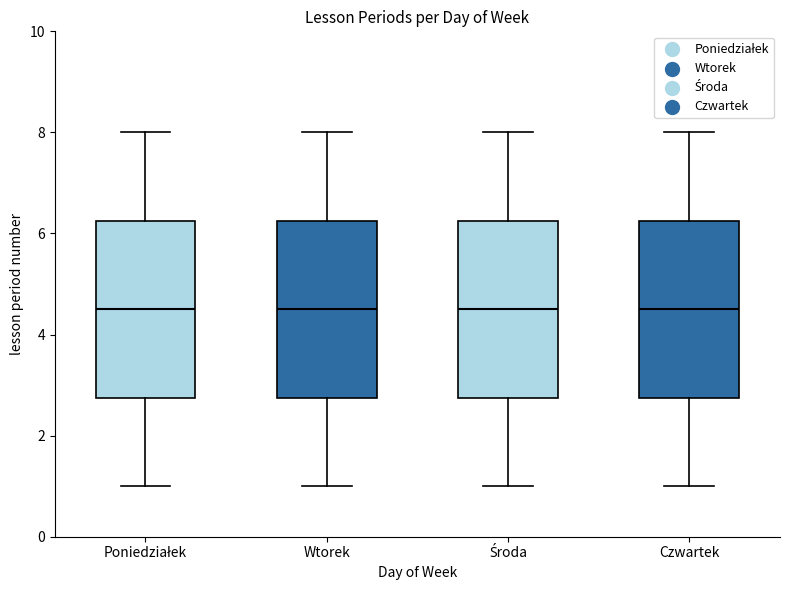

Reading left to right, read every box against the y-axis: the position of its median line, the range the box covers, and the ends of its whiskers. The values are not printed on the chart, so give them approximately, as read against the axis.

Poniedziałek: median 4.6, box 2.8 to 6.2, whiskers 1.0 to 8.0
Wtorek: median 4.6, box 2.8 to 6.2, whiskers 1.0 to 8.0
Środa: median 4.6, box 2.8 to 6.2, whiskers 1.0 to 8.0
Czwartek: median 4.6, box 2.8 to 6.2, whiskers 1.0 to 8.0